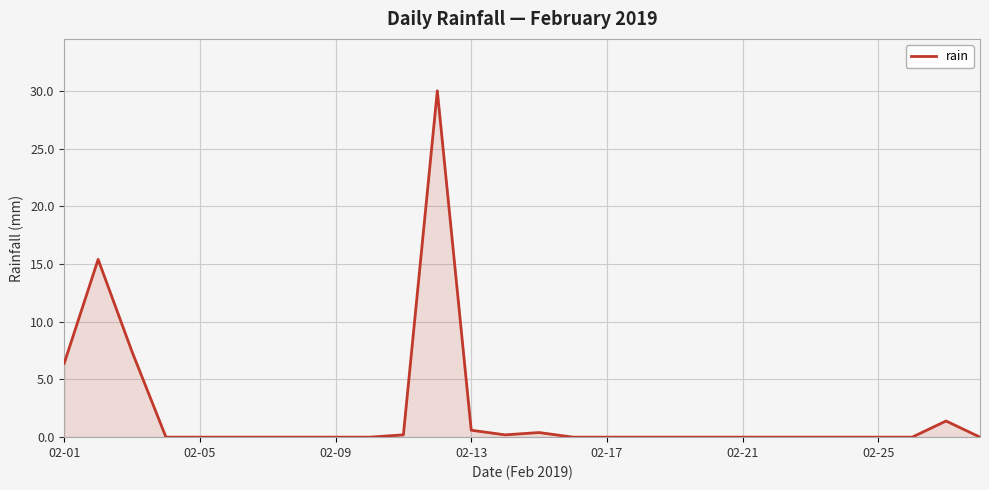

What is the maximum value shown in the chart?

30.0